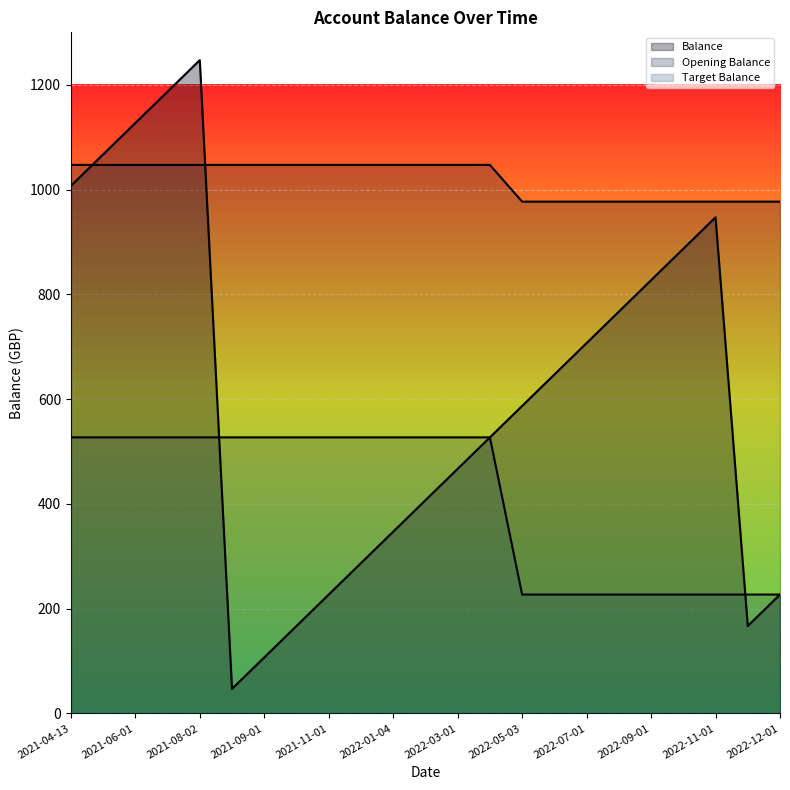

What position from the right is 2022-10-03?

4